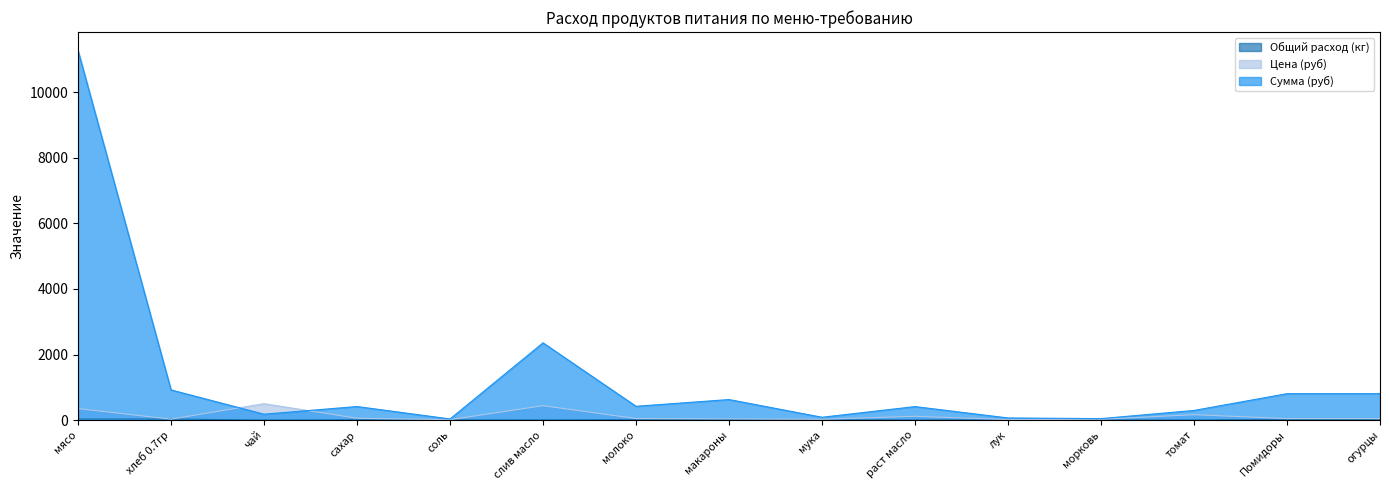

What is the label of the 8th point from the left?

макароны